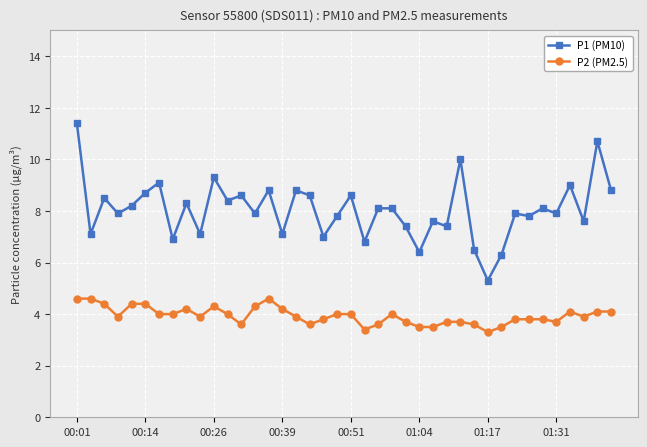

Which series has the widest spread of values?

P1 (PM10)